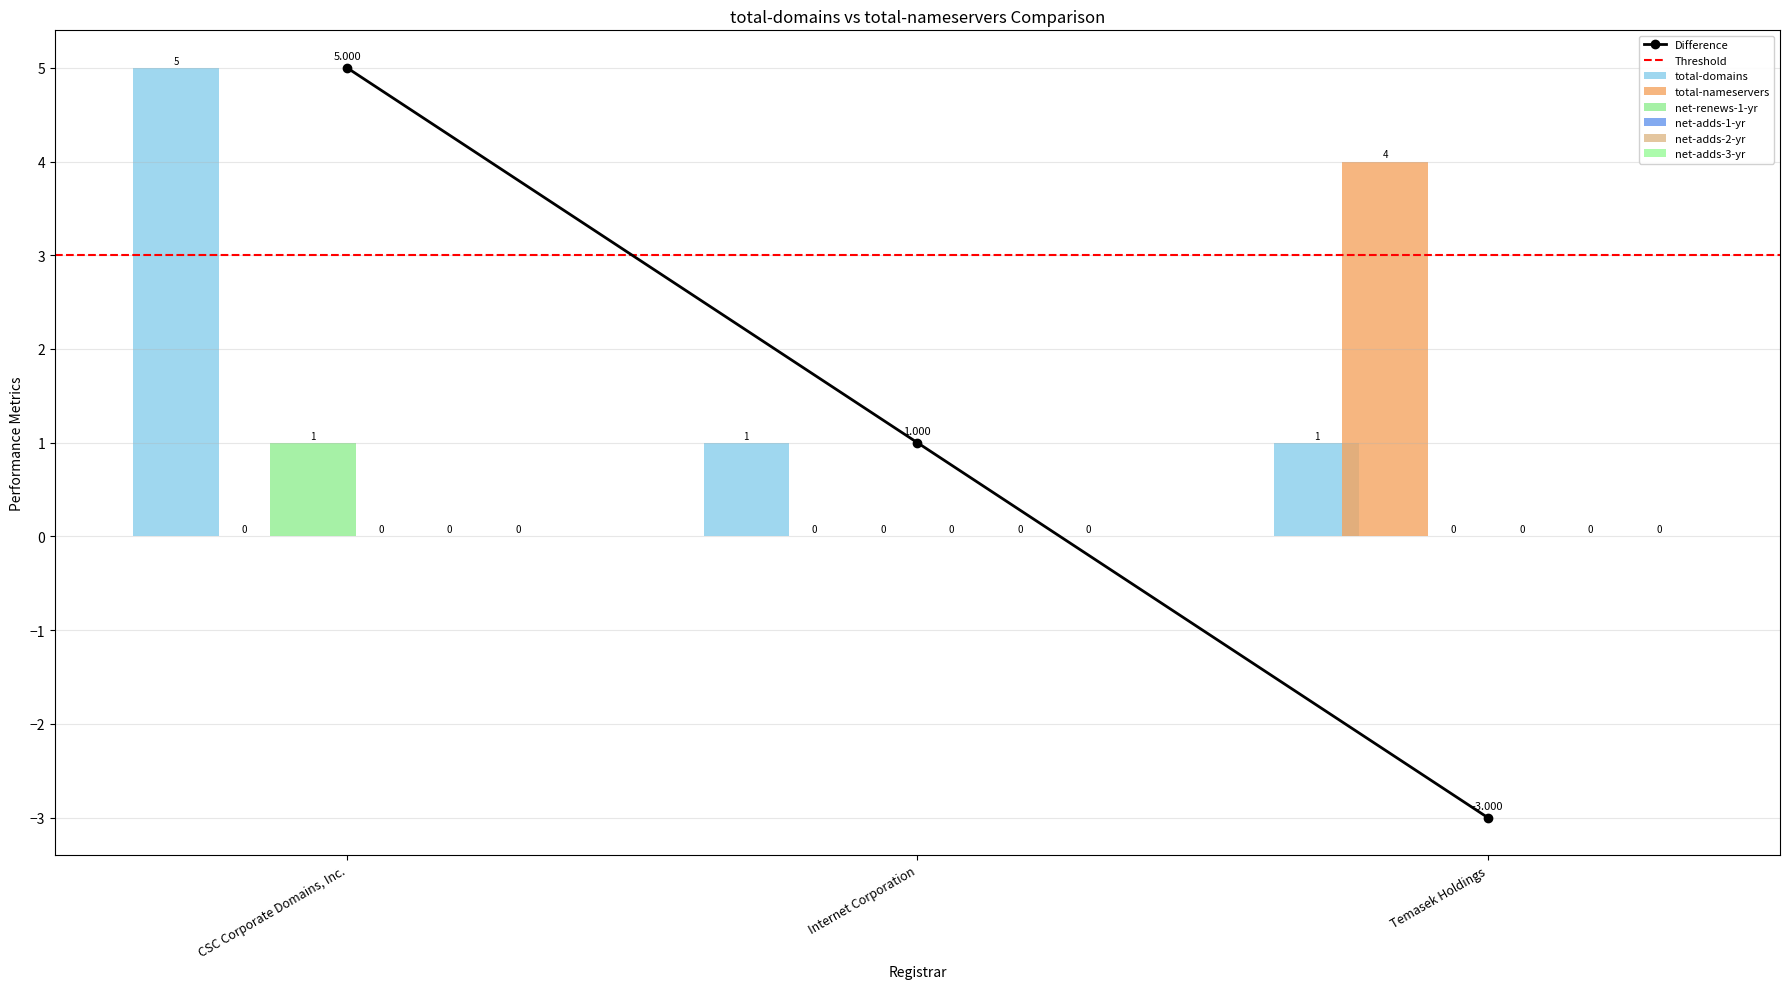

The net-renews-1-yr series shows 0 at Internet Corporation. True or false?

False